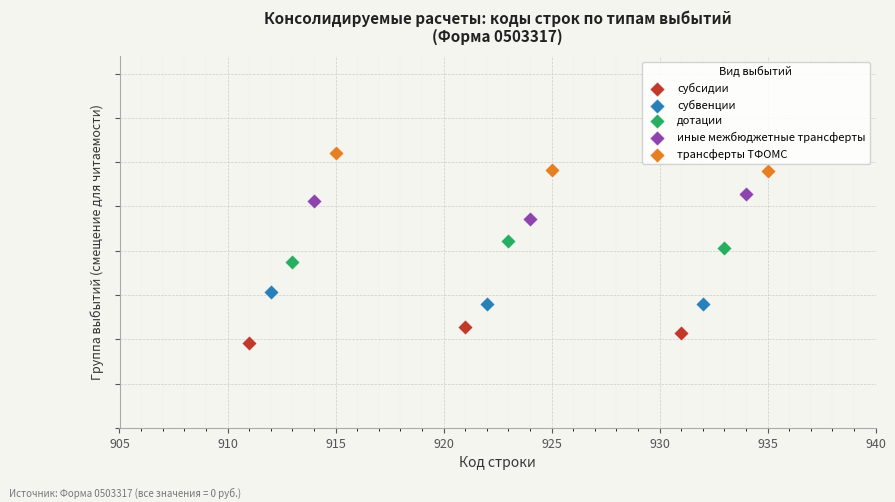

What are all the series names shown in the legend?

субсидии, субвенции, дотации, иные межбюджетные трансферты, трансферты ТФОМС